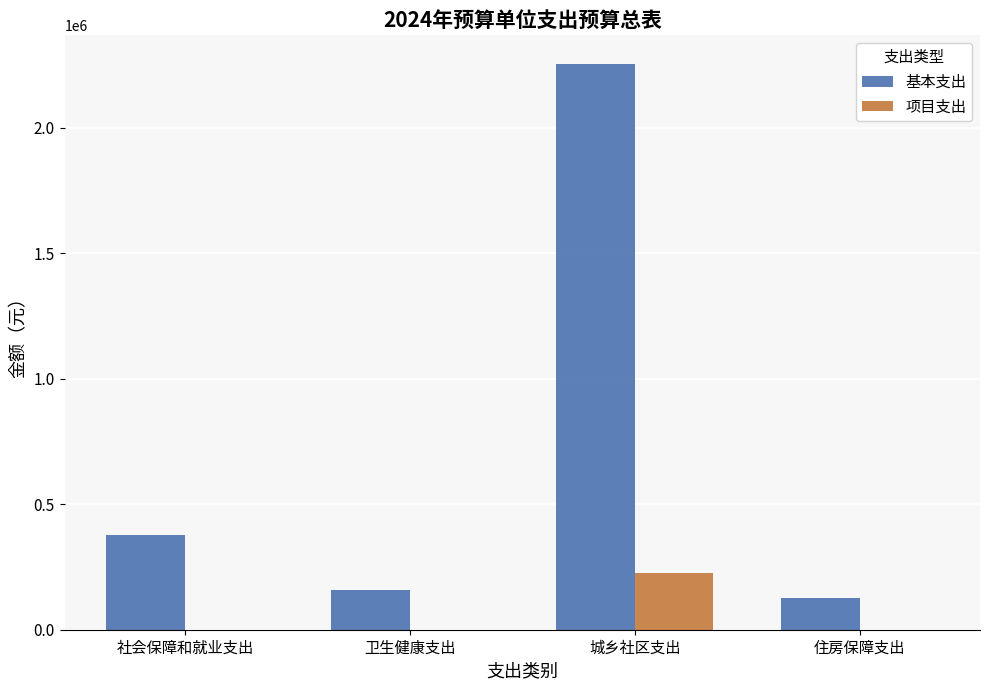

What is the difference between the 项目支出 values at 城乡社区支出 and 住房保障支出?

224571